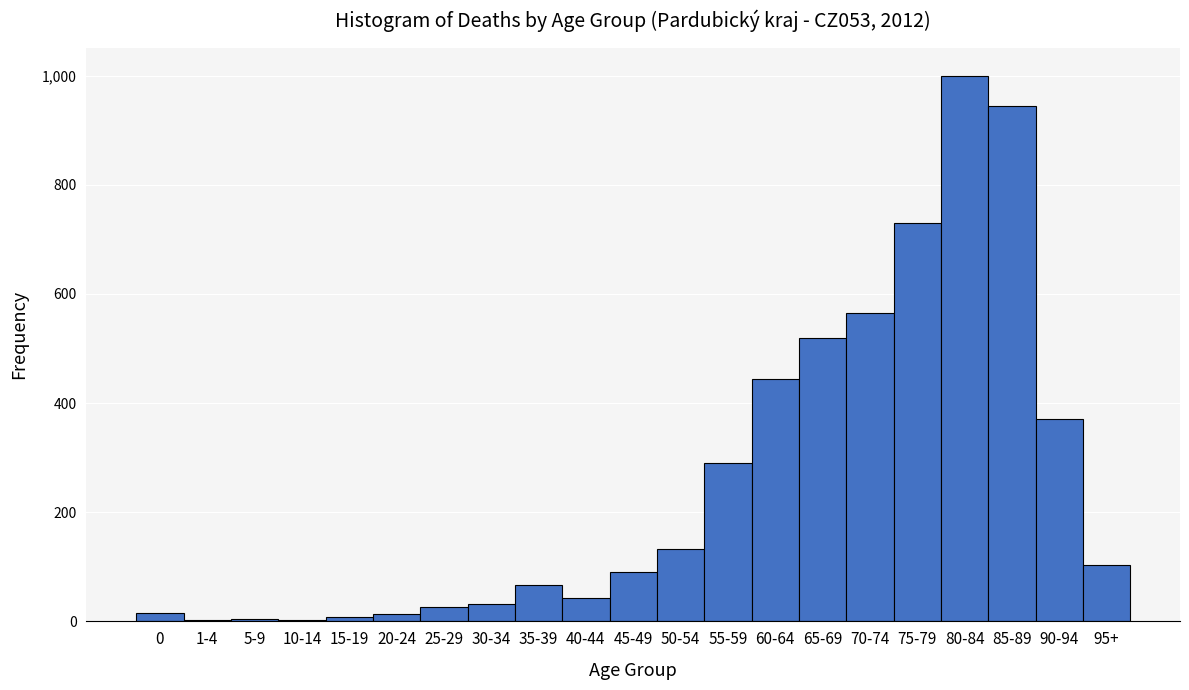

What is the sum of all values?

5403